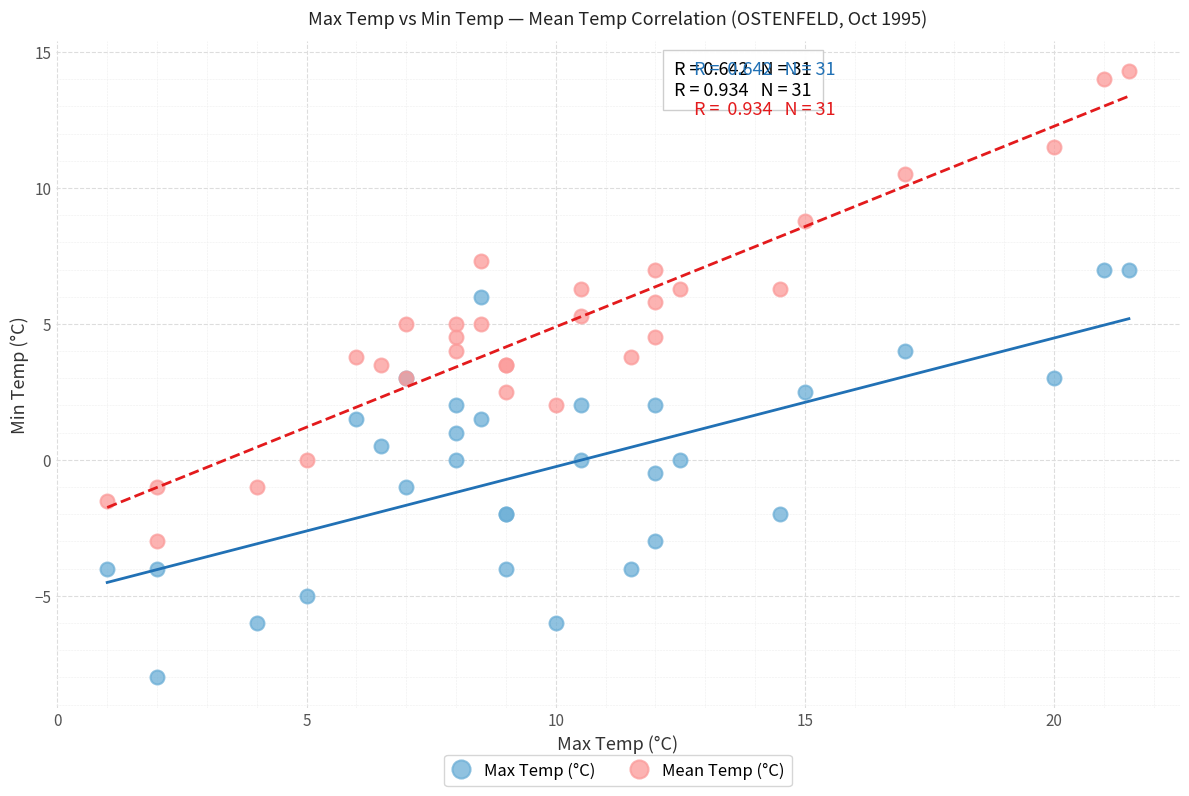

Which series contains the lowest Y value?

Max Temp (°C)